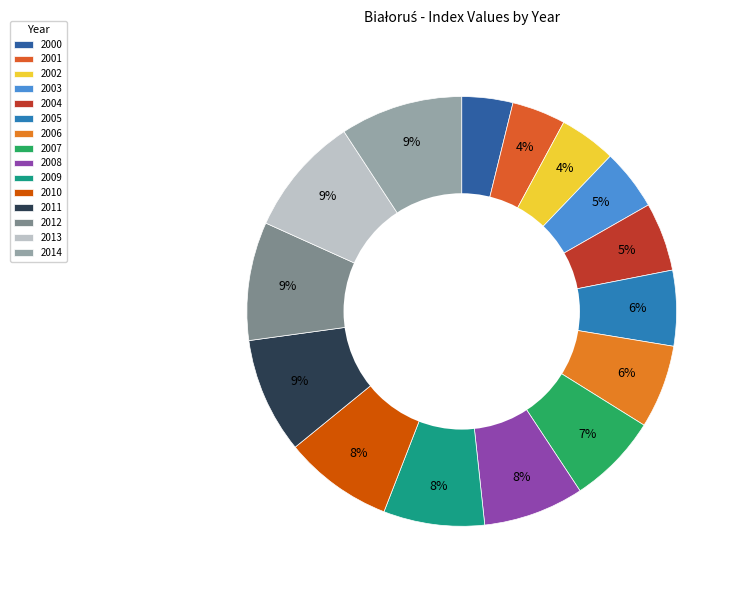

Does 2004 account for over 50% of the chart?

No